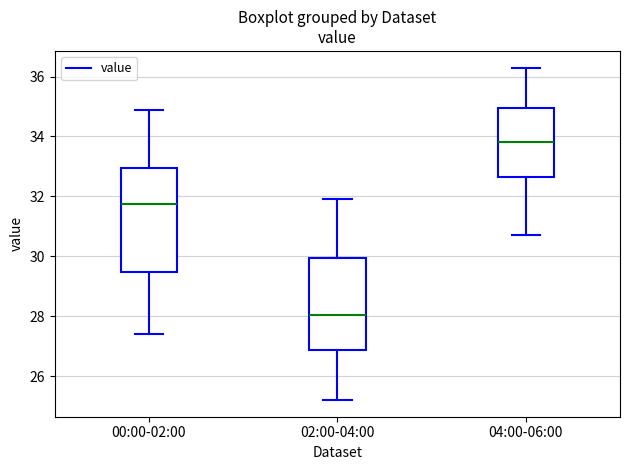

Which box has the lowest median line?

02:00-04:00